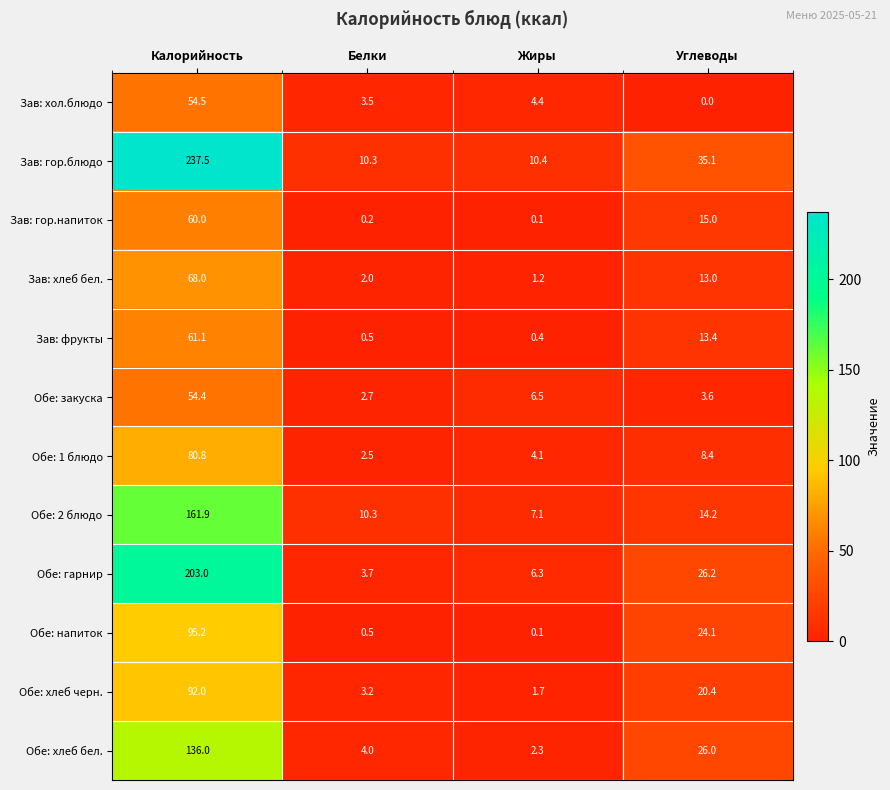

What is the difference between the second highest and minimum values in the Зав: фрукты series?

13.0